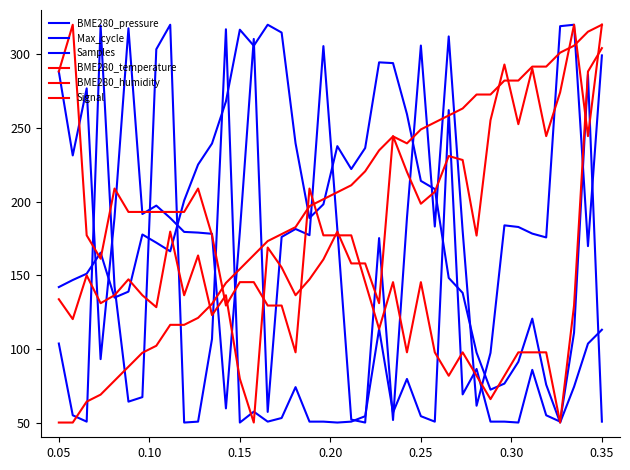

Does the chart display data point markers on the line(s)?

No